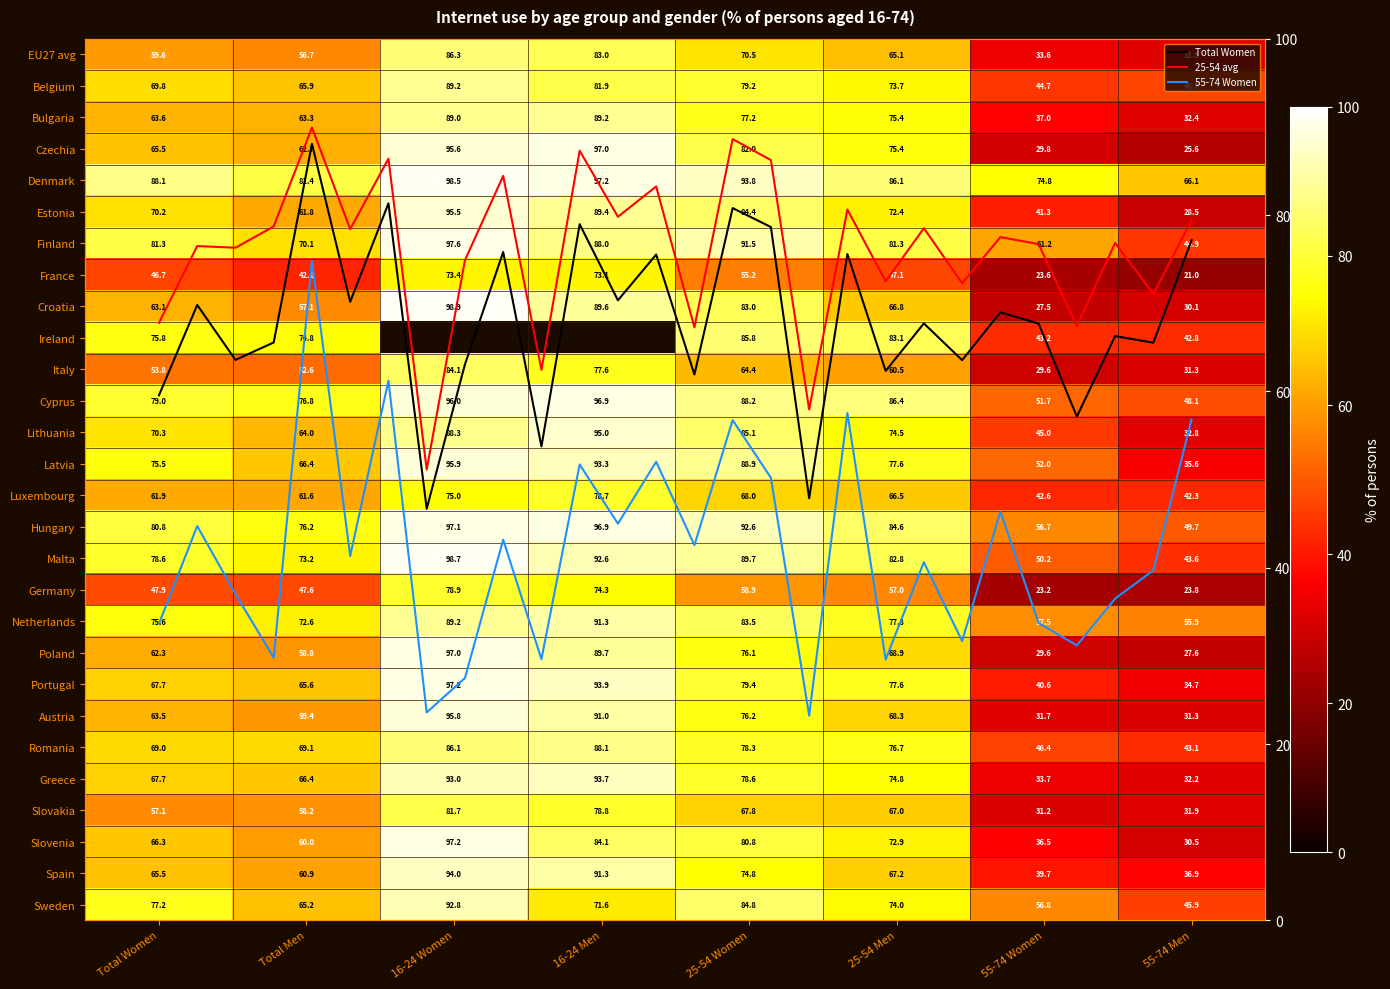

Which series has the largest total across all categories?

Denmark